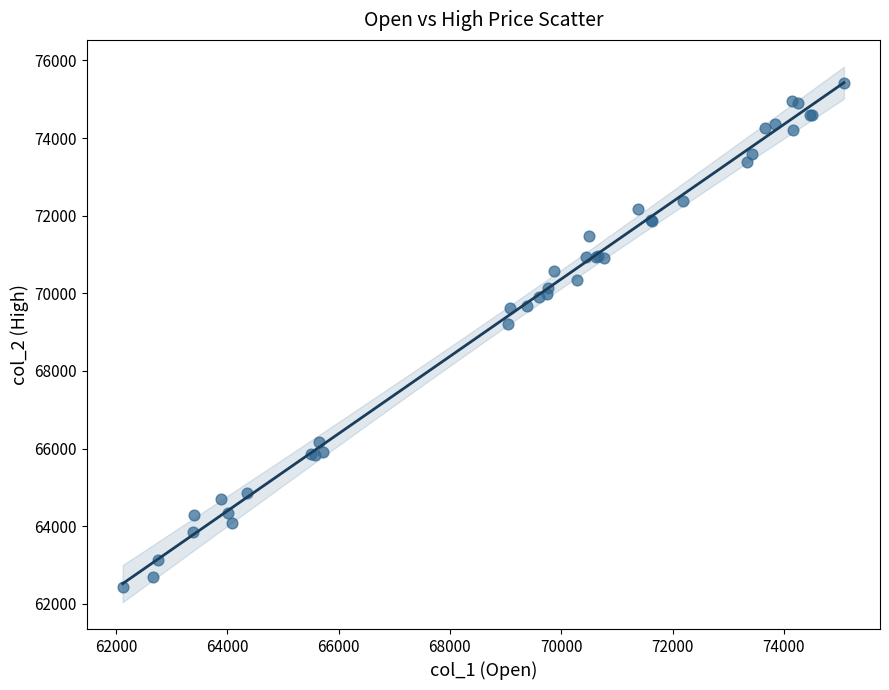

What Y value in the scatter plot is closest to 68935?

69200